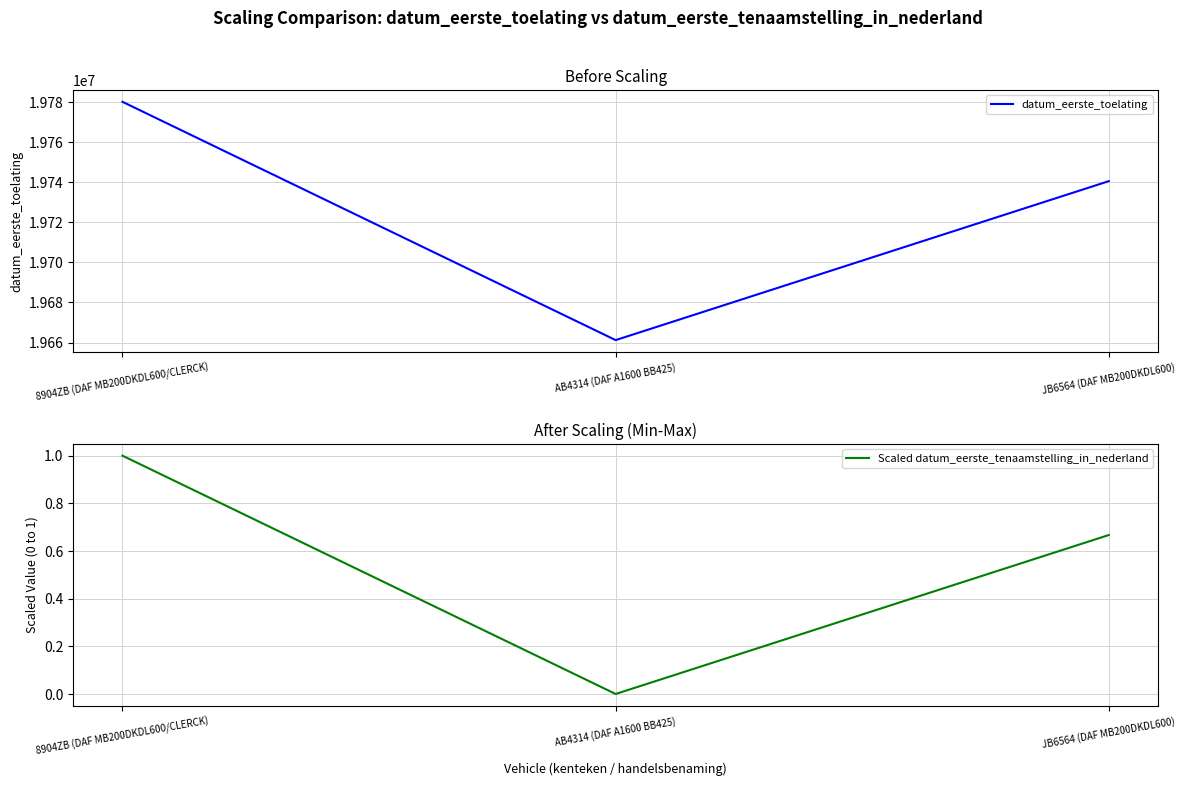

What is the average value of the Scaled datum_eerste_tenaamstelling_in_nederland series?

0.6